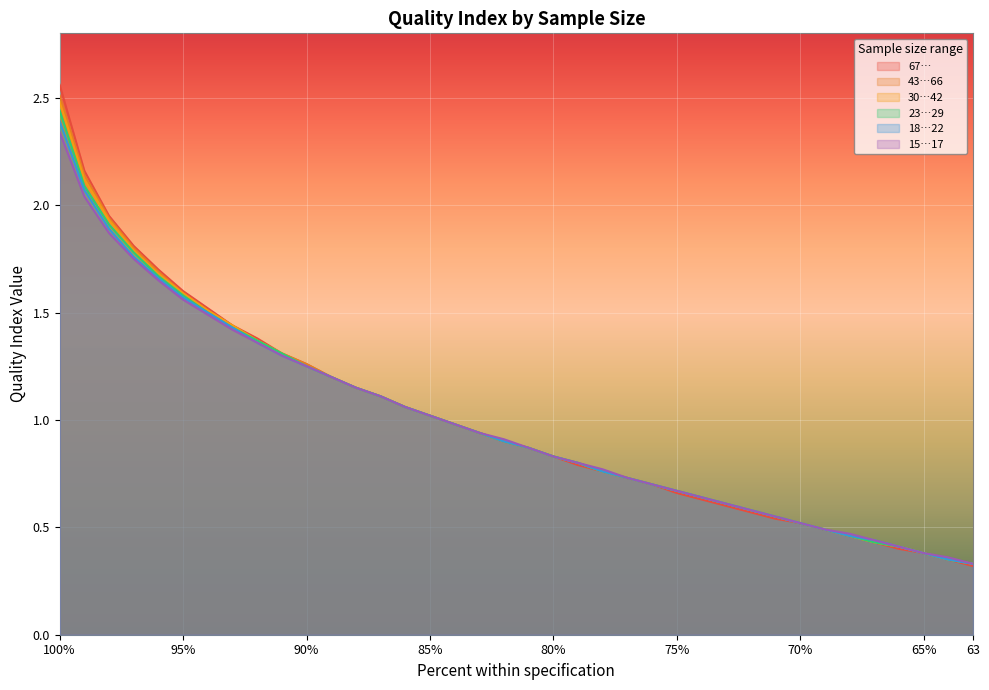

What is the difference between the maximum and minimum values in the 18…22 series?

2.1